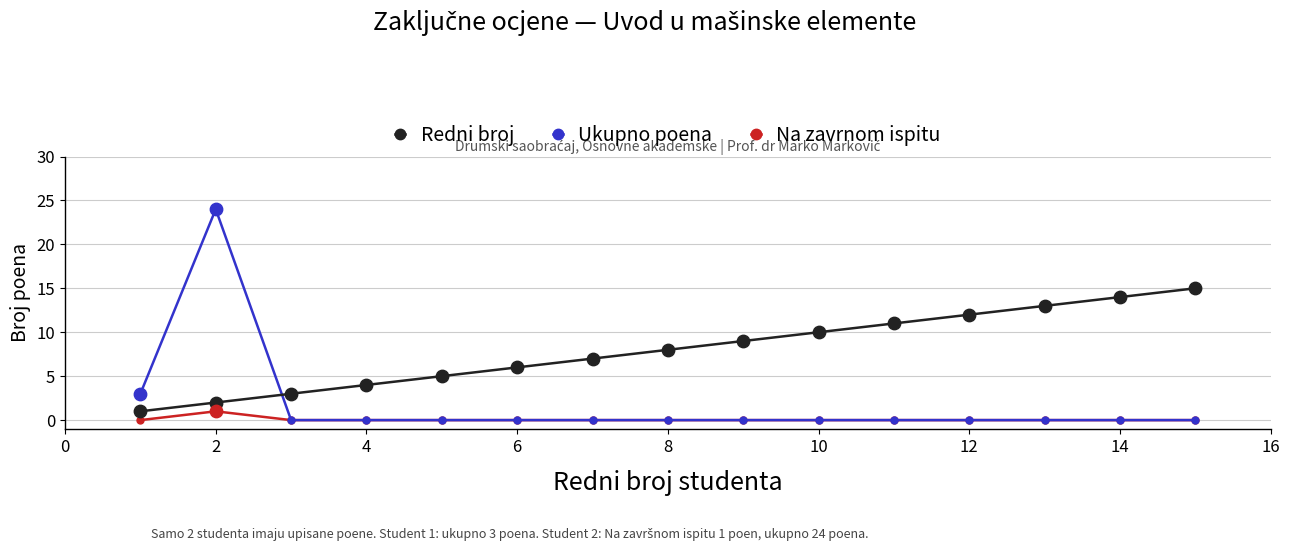

Which series has the largest range (max minus min)?

Ukupno poena